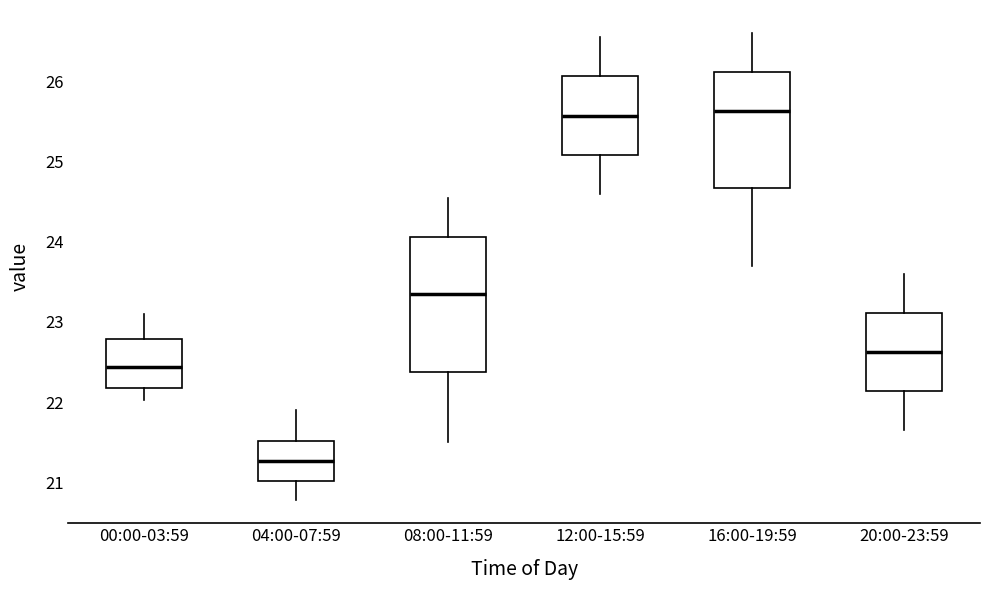

Where is the lower edge of the box for 12:00-15:59 on the y-axis? The values are not printed on the chart, so give them approximately, as read against the axis.

25.1